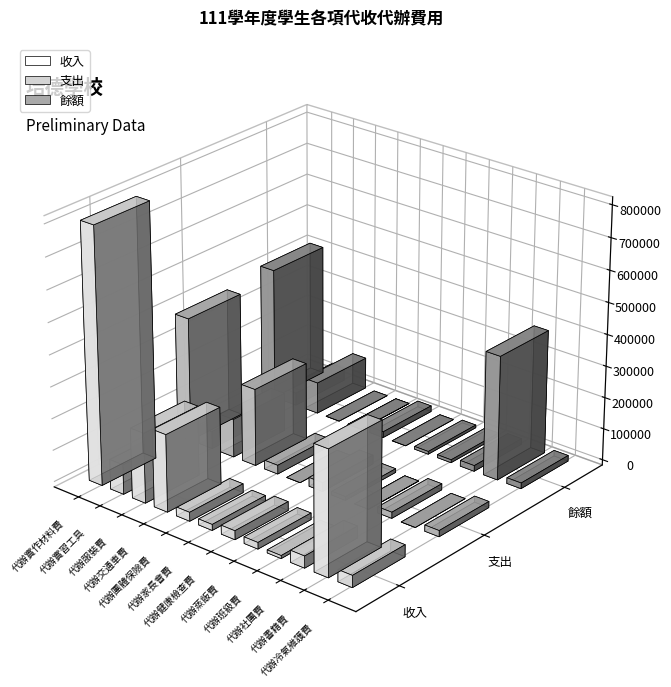

Which series changed the most between 代辦實作材料費 and 代辦健康檢查費?

收入